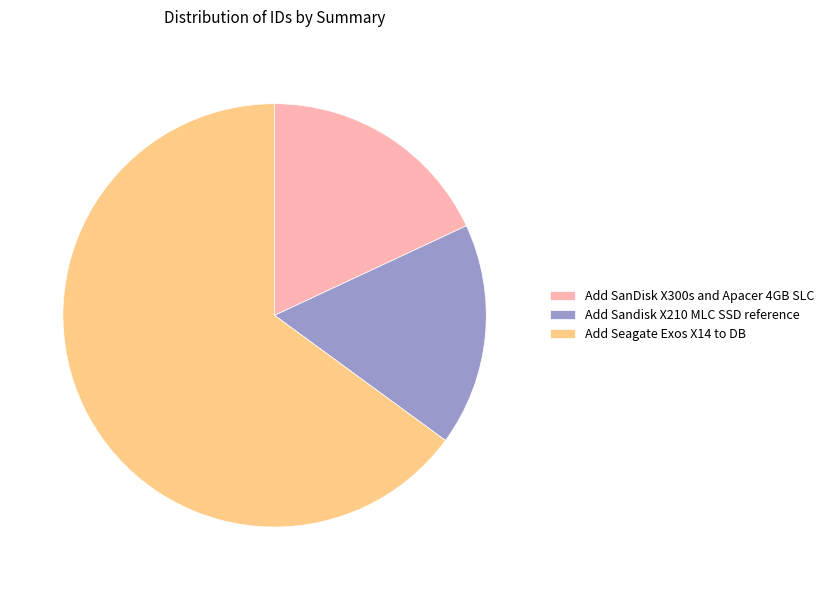

Which slice represents more than half of the pie?

Add Seagate Exos X14 to DB